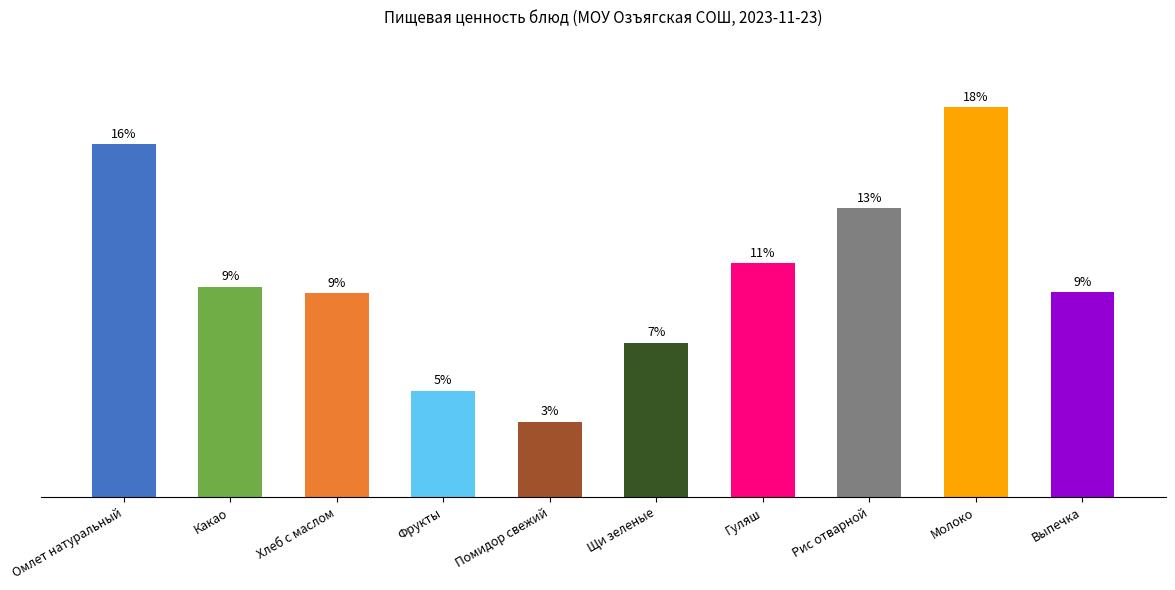

What position from the right is Щи зеленые?

5